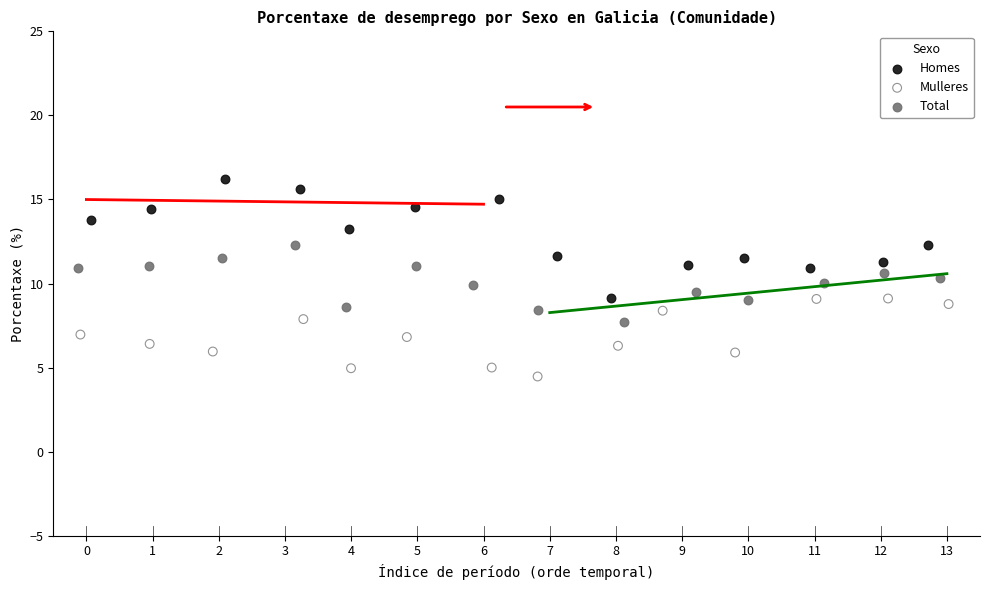

Which series contains the lowest Y value?

Mulleres